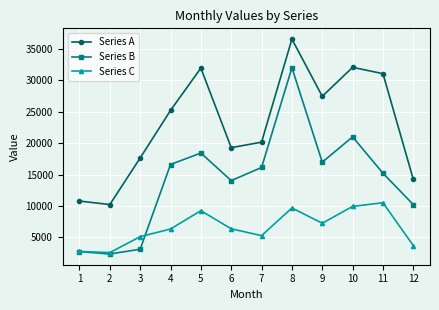

Between 6 and 8, which series saw the biggest shift?

Series B